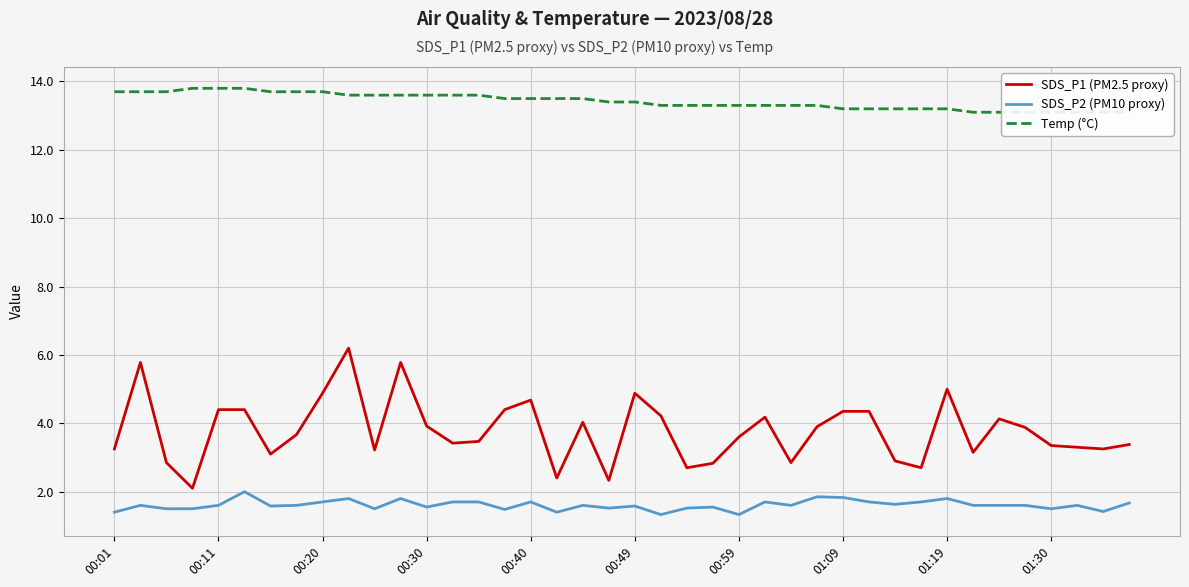

True or false: SDS_P2 (PM10 proxy) and SDS_P1 (PM2.5 proxy) intersect in this chart.

False